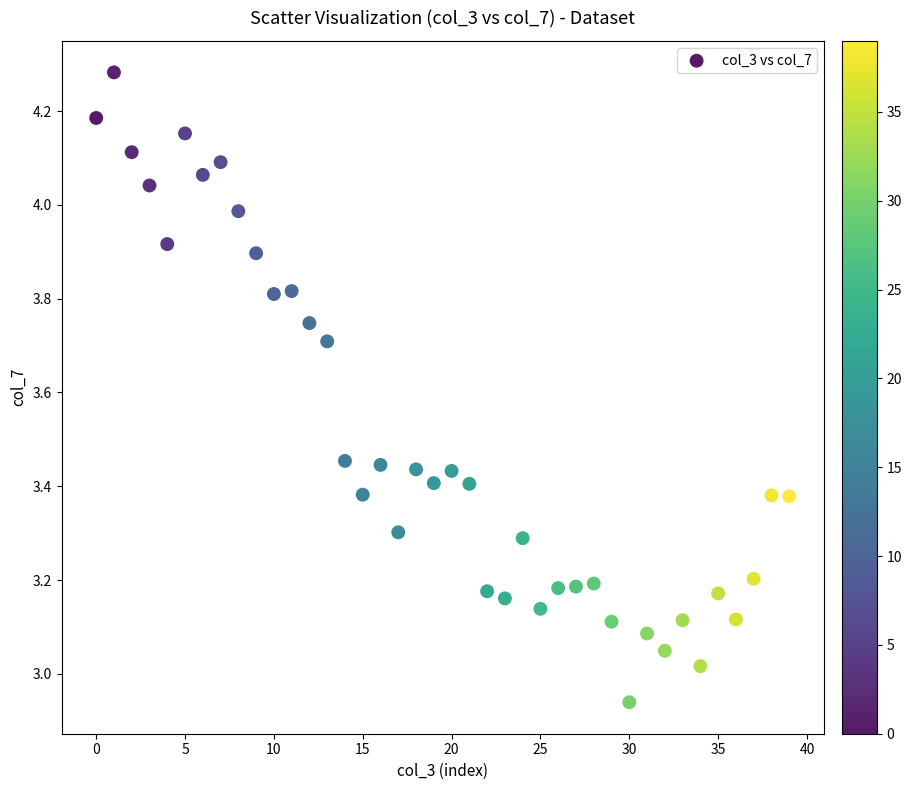

What is the range of Y values (max minus min)?

1.3